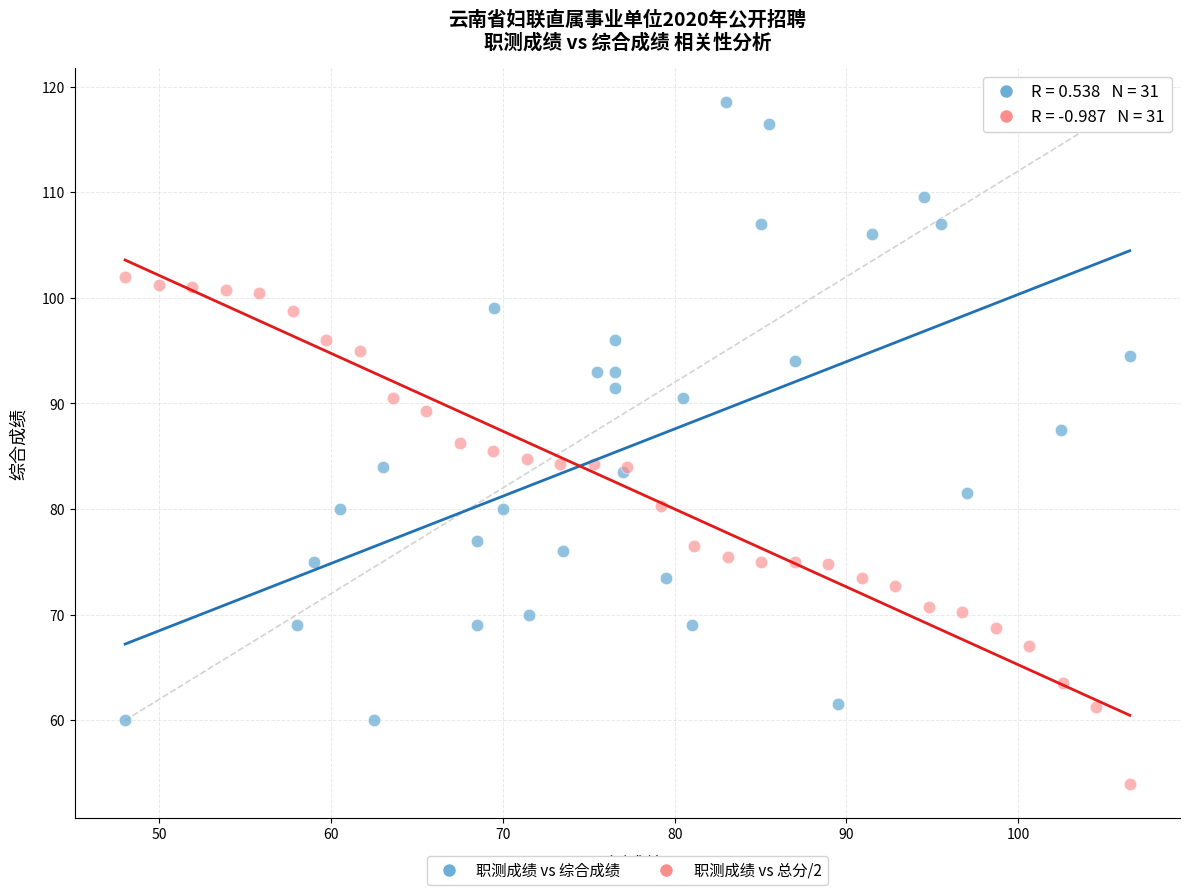

Which series reaches the minimum Y coordinate?

职测成绩 vs 总分/2